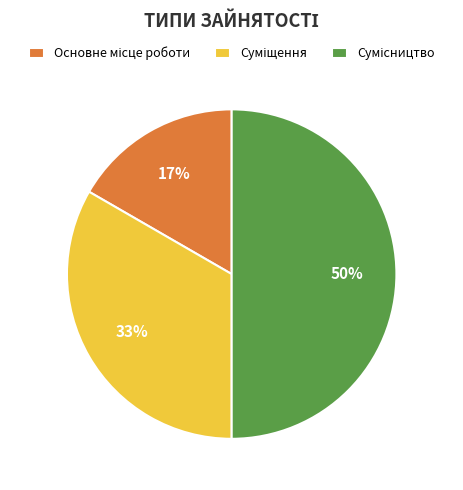

To the nearest percent, what is the average slice percentage?

33%